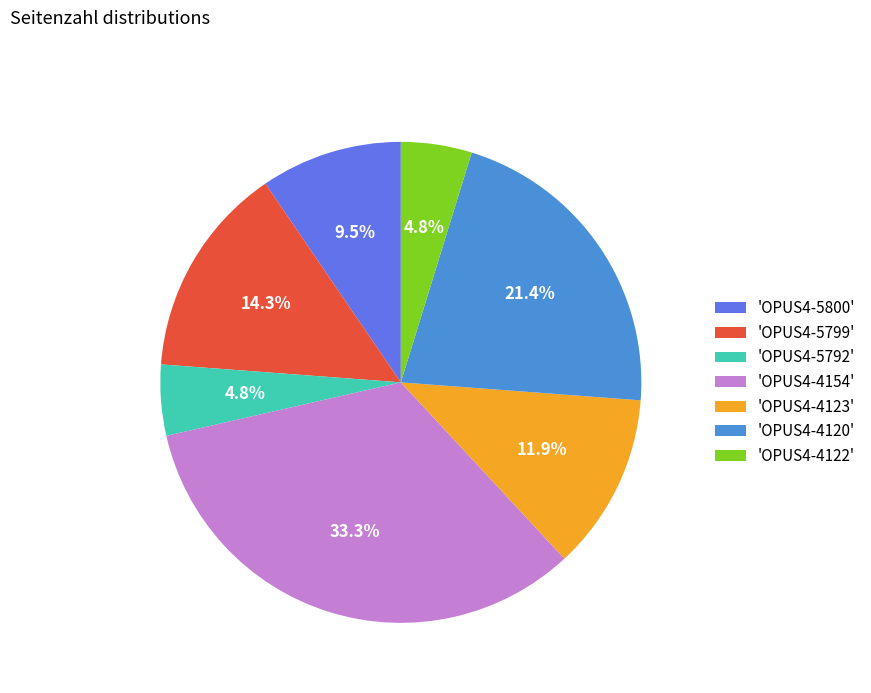

Between 'OPUS4-4120' and 'OPUS4-4154', which is larger?

'OPUS4-4154'